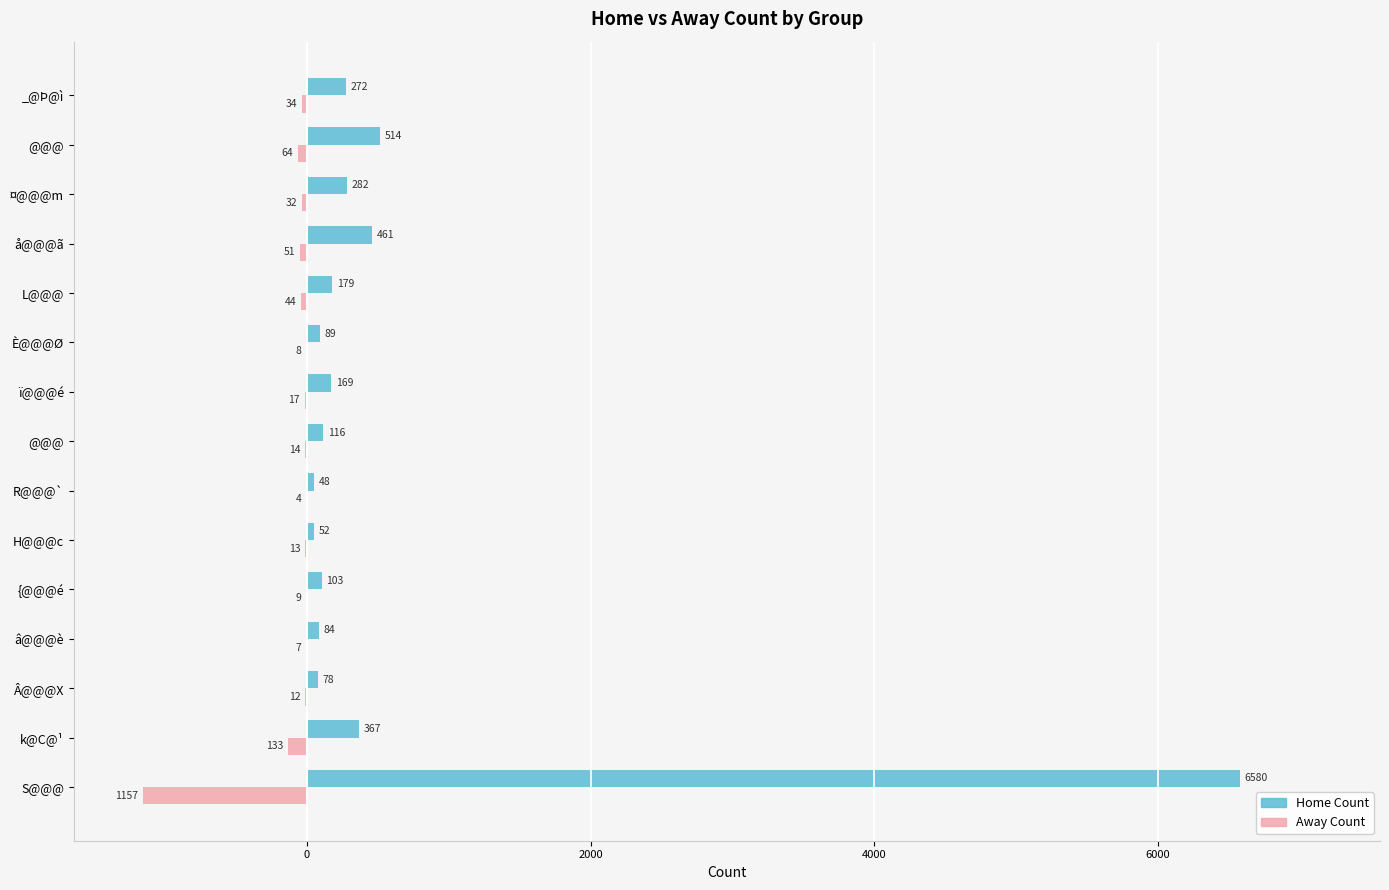

How many distinct data groups are displayed?

2